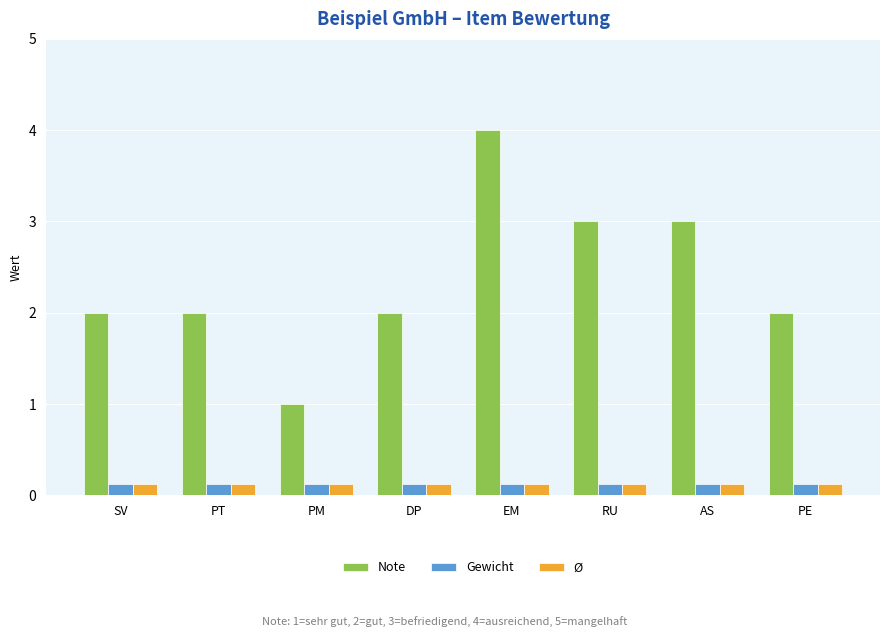

What is the difference between the highest and lowest values at PM?

0.9